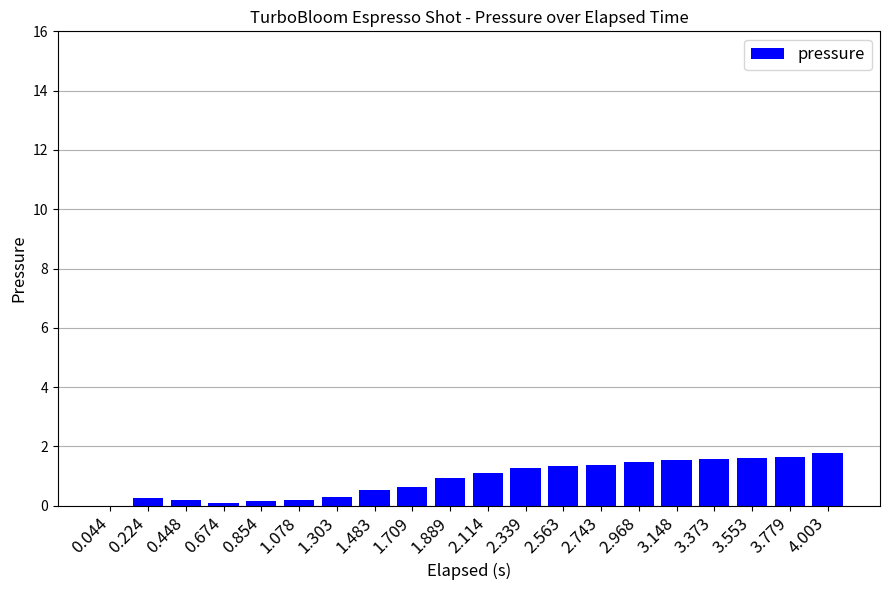

True or false: the data shows -0.5 at 0.044.

False